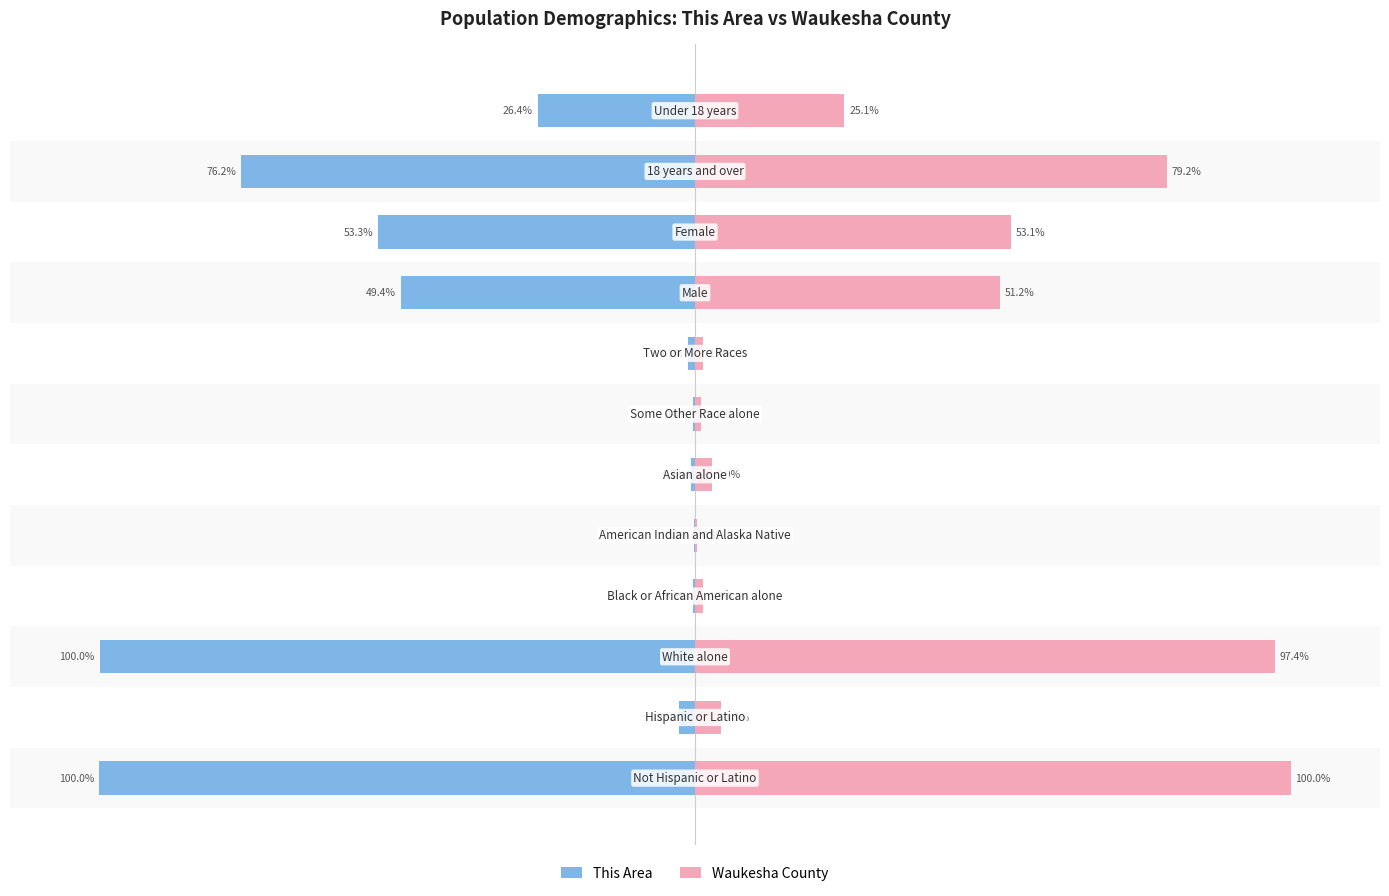

What is the approximate value of This Area at 10?

-76.2